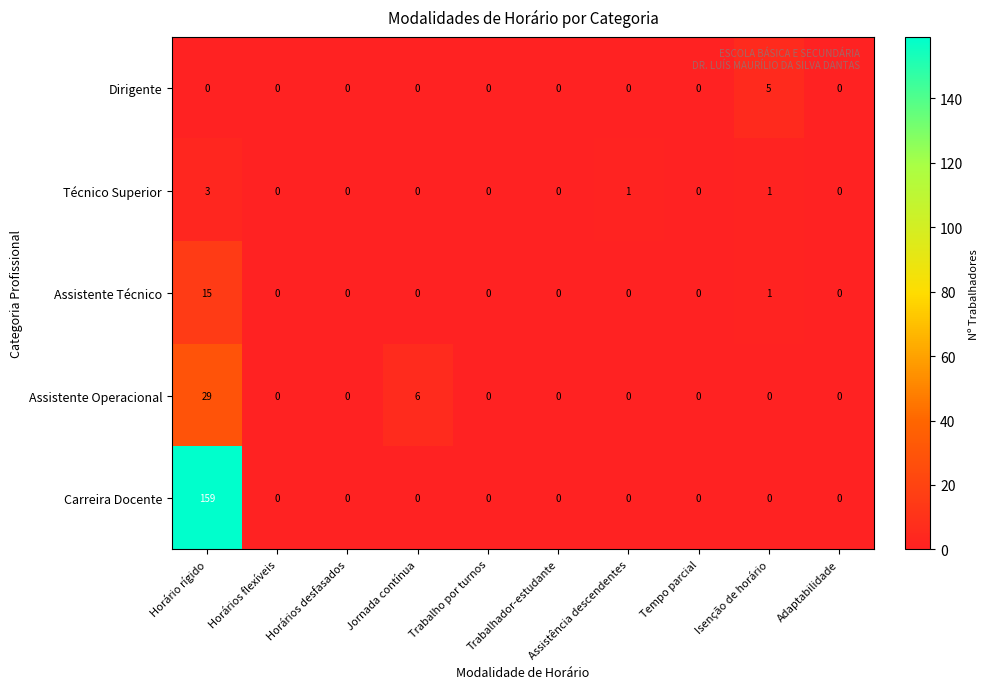

The value of Dirigente at Tempo parcial is 0. True or false?

True